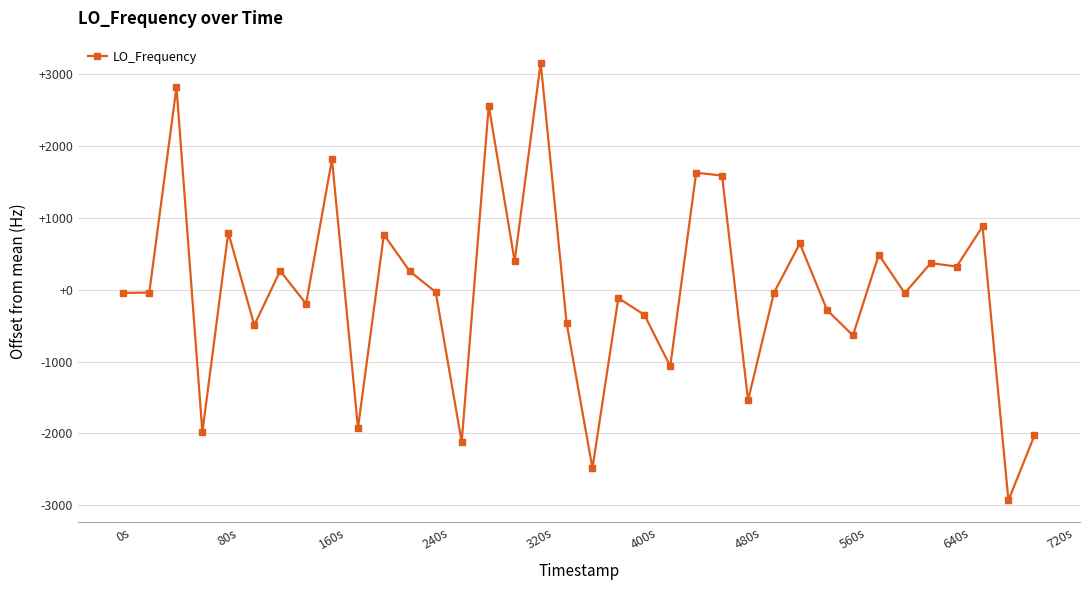

What is the minimum value shown in the chart?

-2933.6